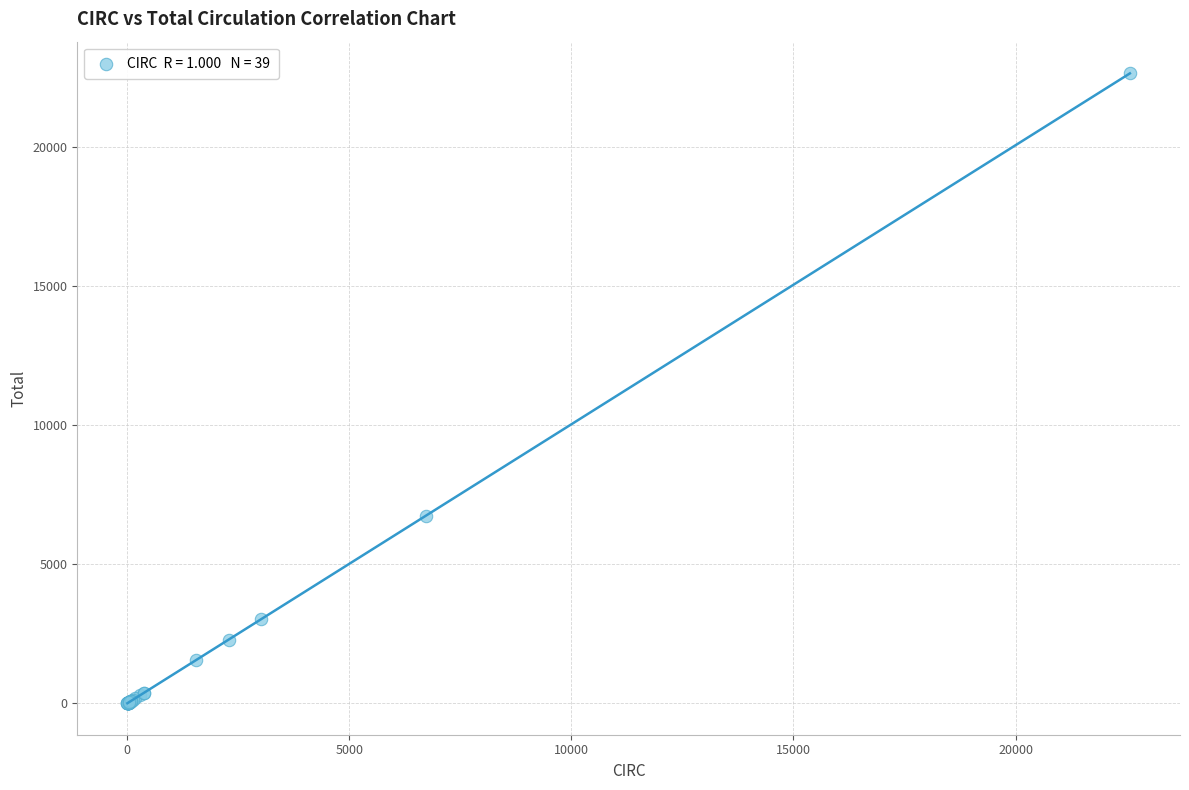

What Y value in the scatter plot is closest to 11337?

6732